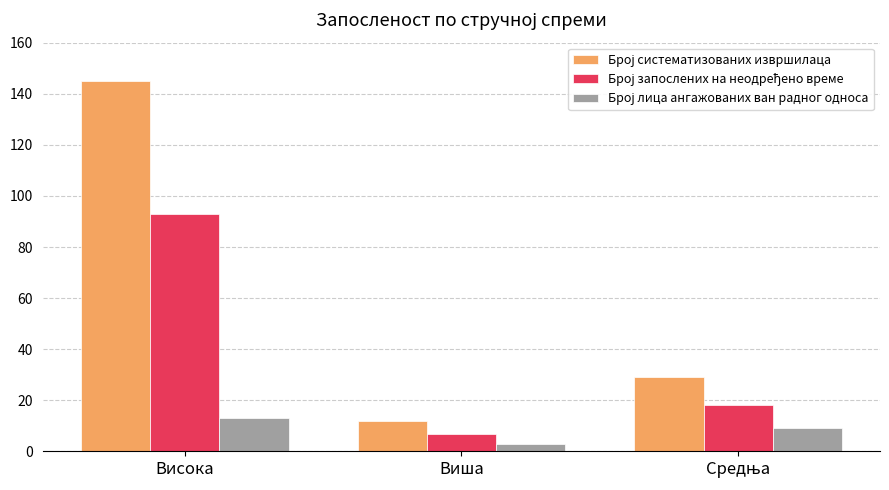

At which category is the sum across all series the highest?

Висока